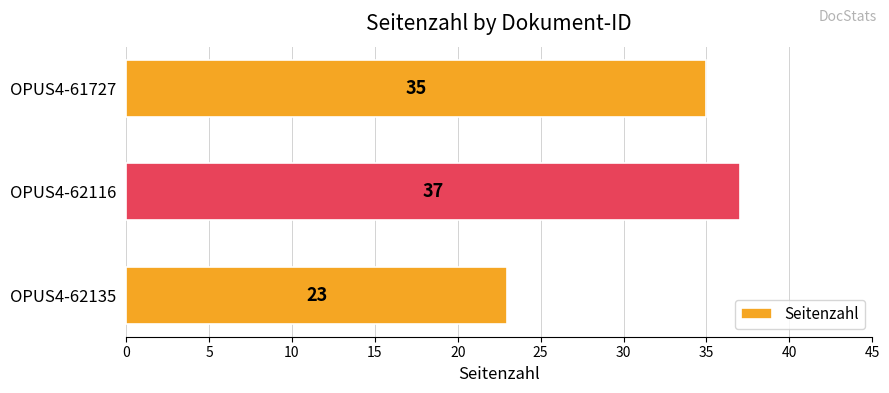

What is the minimum value shown in the chart?

23